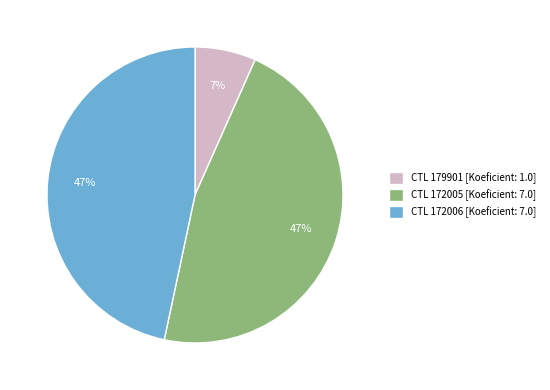

What is the smallest slice in the pie chart?

CTL 179901 [Koeficient: 1.0]